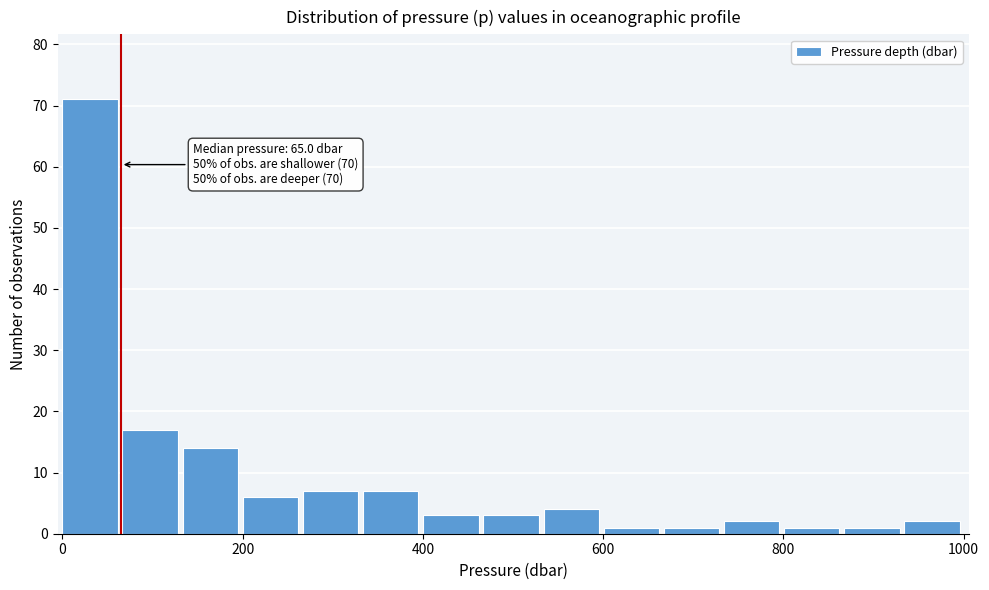

Around what value on the x-axis is the tallest bar? Give the approximate position of its centre, as read against the axis.

40